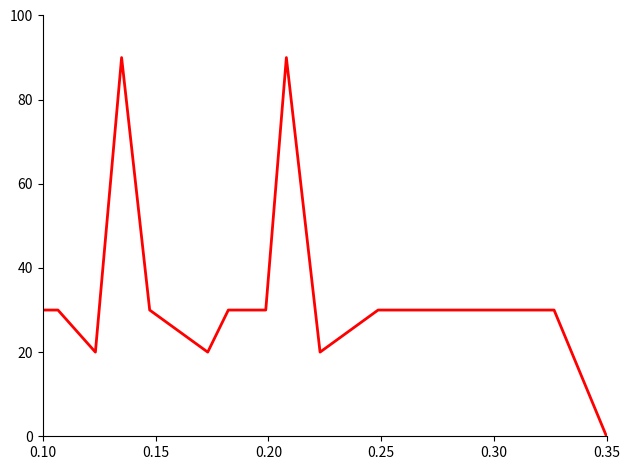

What is the difference between the maximum and minimum values?

90